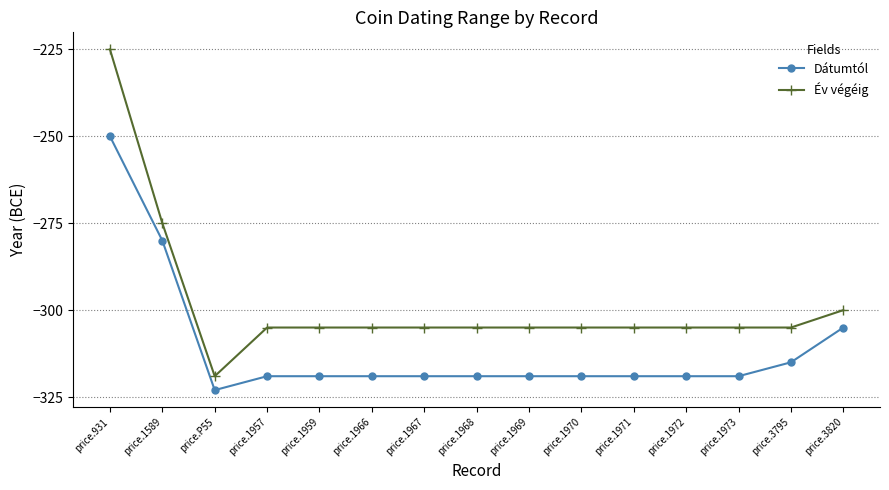

What is the label of the 14th point from the left?

price.3795